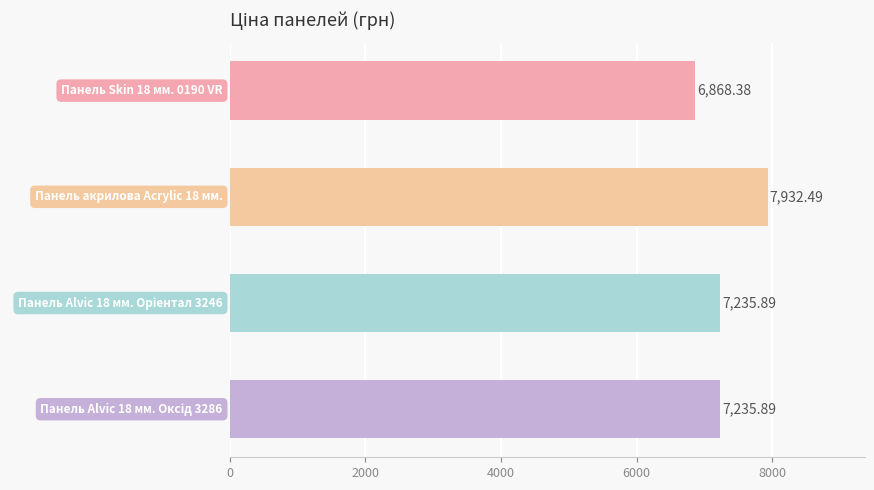

What is the difference between the maximum and minimum values?

1064.1